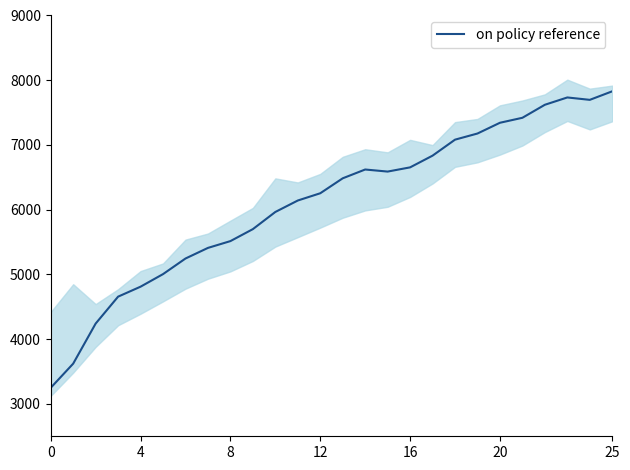

The value of on policy reference at 8 is 7301. True or false?

False